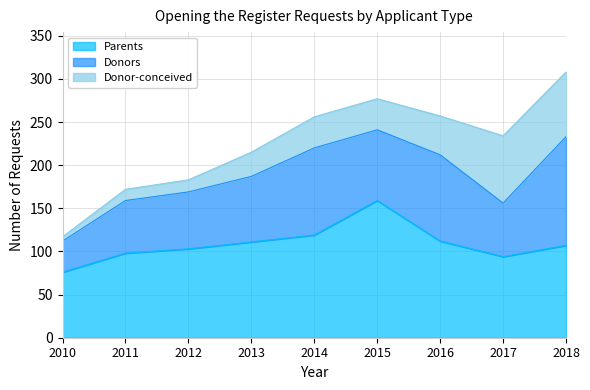

What are all the series names shown in the legend?

Parents, Donors, Donor-conceived